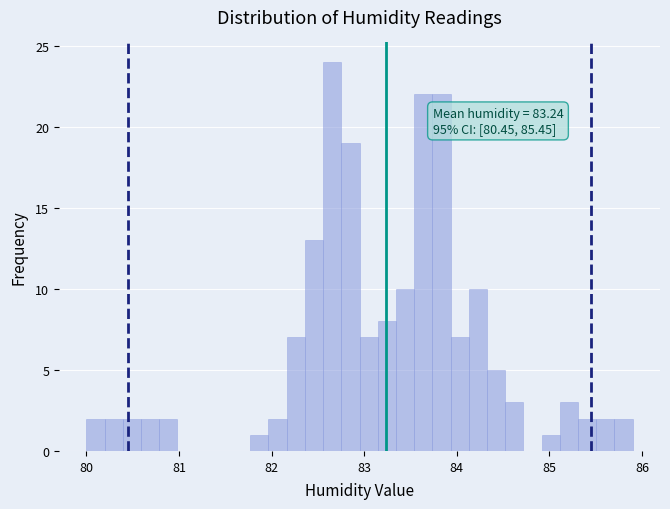

Read against the x-axis, roughly where is the centre of the tallest bar?

82.7